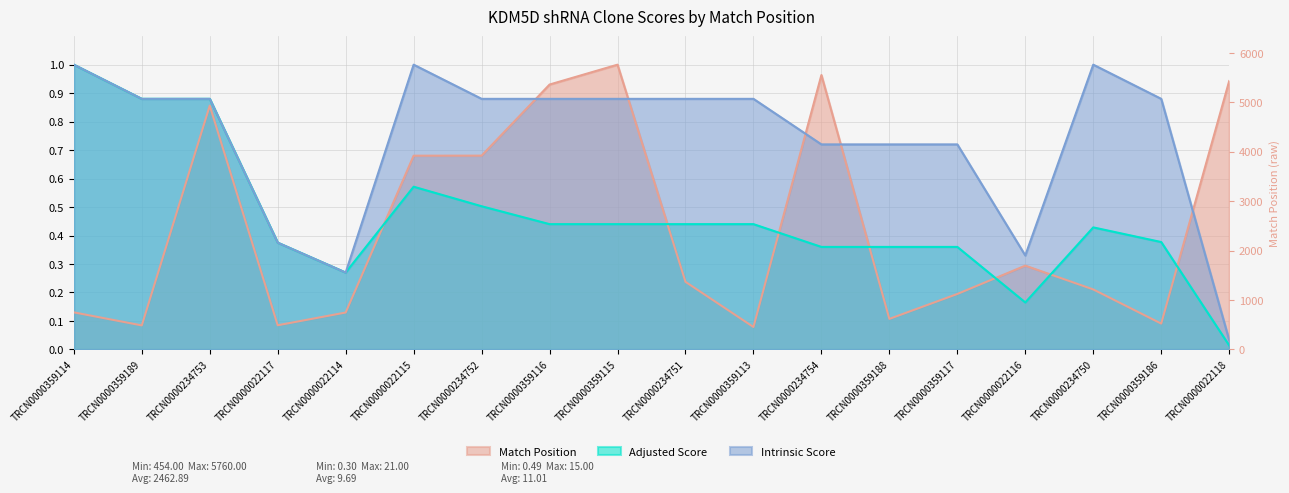

What is the sum of the Adjusted Score values at TRCN0000359117 and TRCN0000234753?

1.2